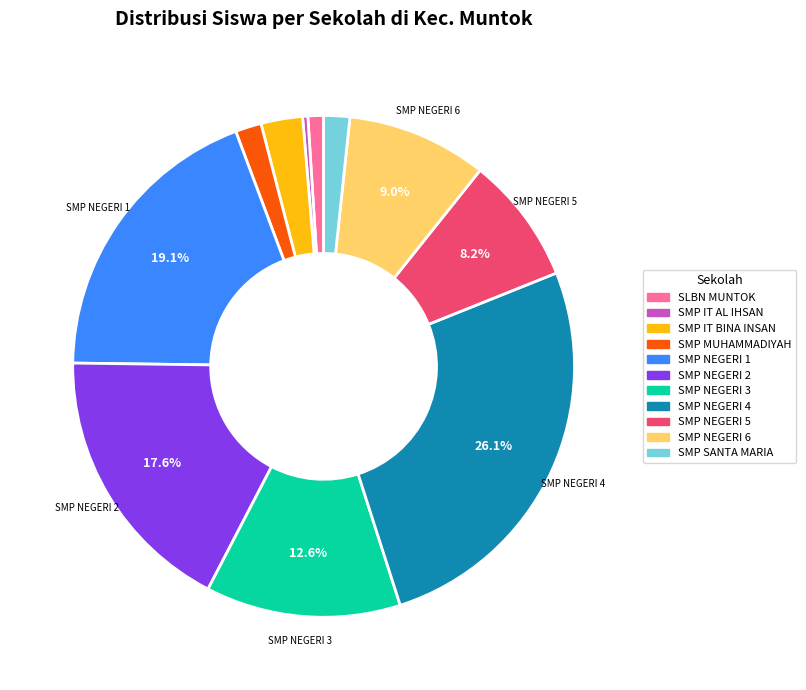

Is there a majority slice in this chart?

No